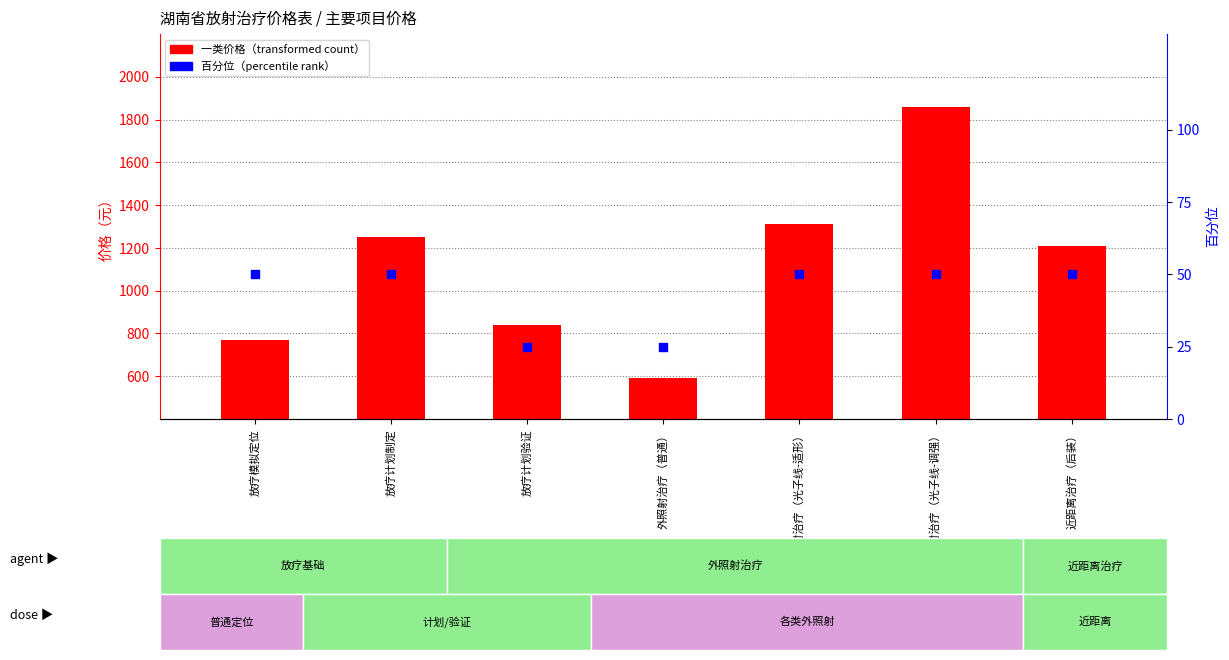

Is the value of 百分位 at 外照射治疗（光子线-调强） greater than the value of 一类价格 at 近距离治疗（后装）?

No